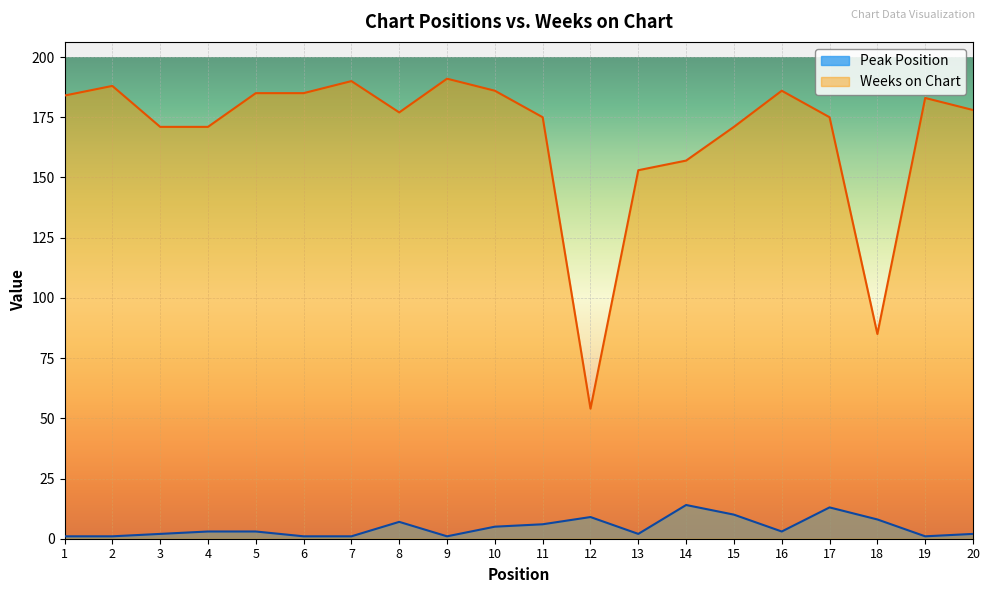

True or false: Peak Position has more than 0 interior local peaks.

True